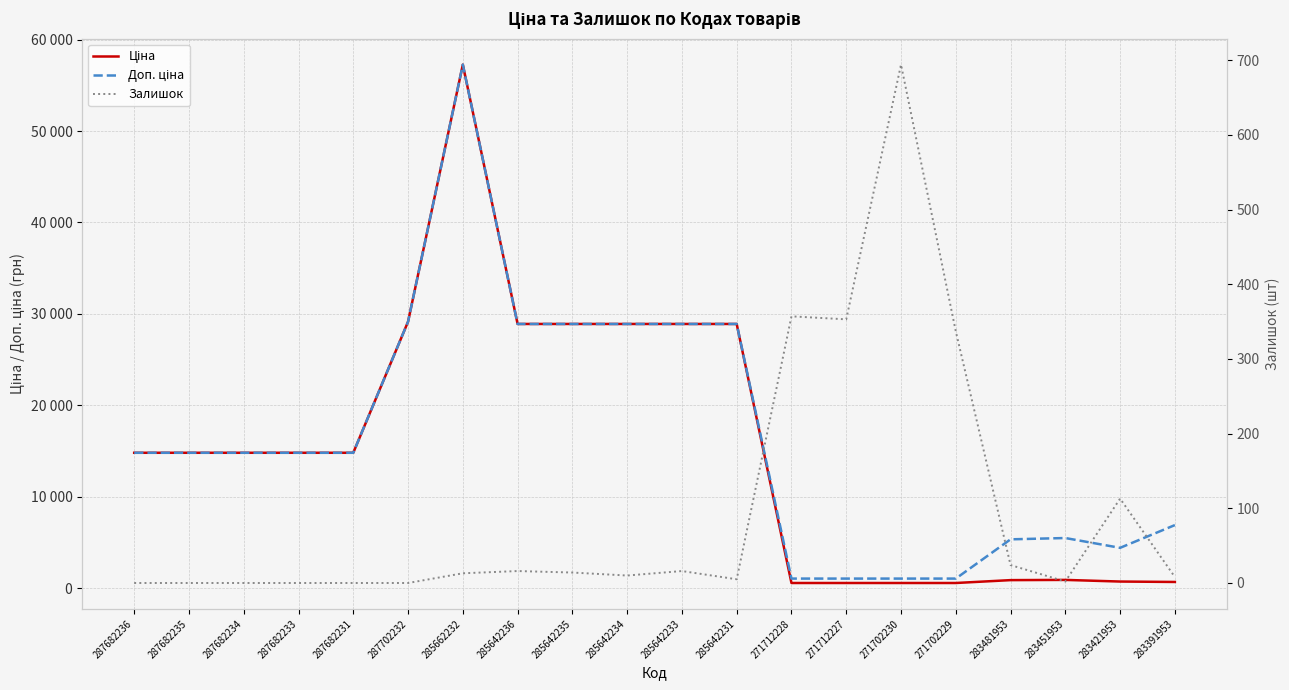

What is the average value of the Залишок series?

98.1